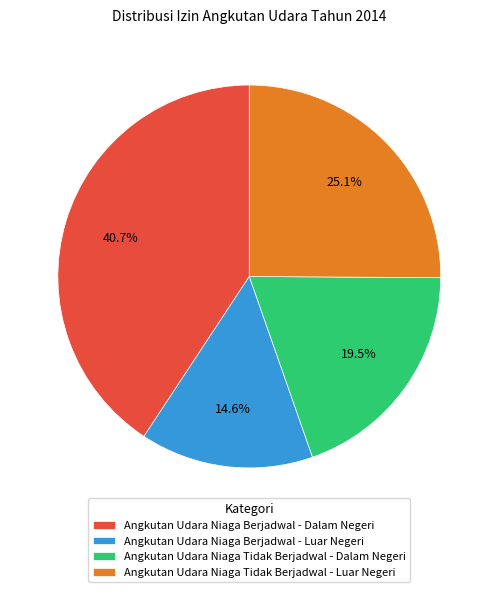

Is there a majority slice in this chart?

No